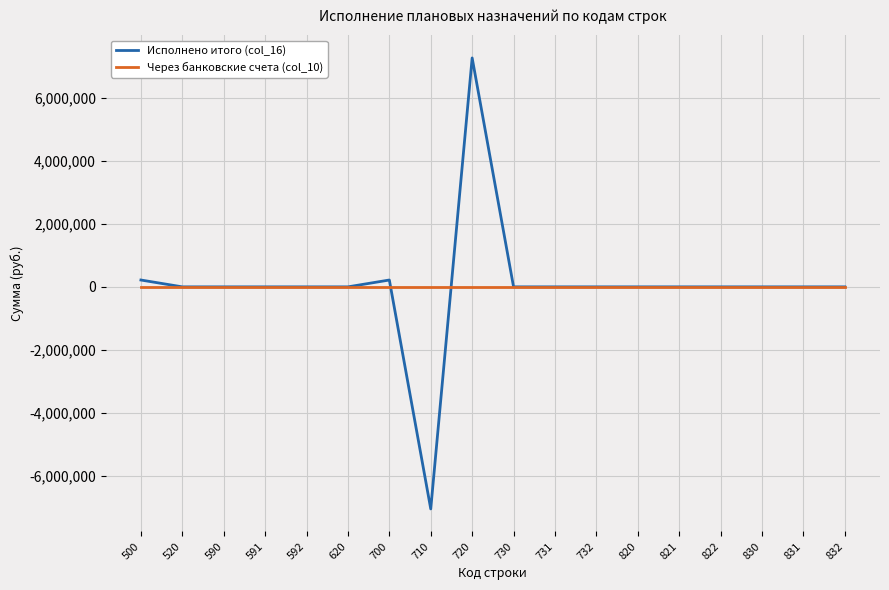

Rank the series by their maximum value, from highest to lowest.

Исполнено итого (col_16), Через банковские счета (col_10)